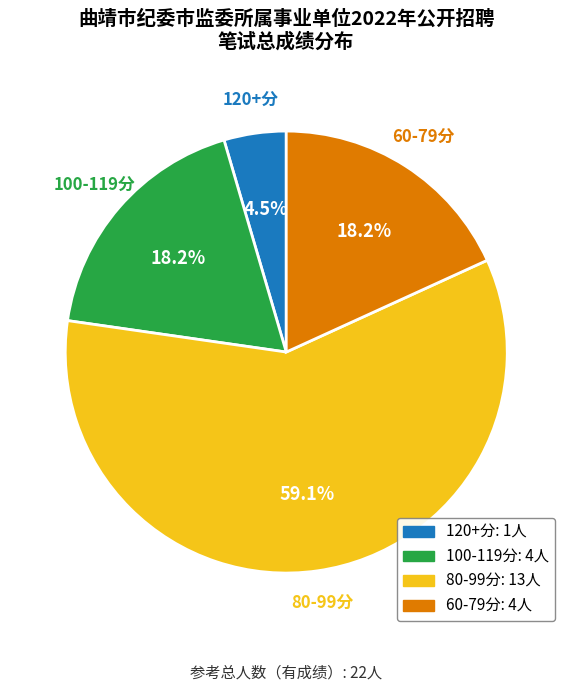

How many slices are in this pie chart?

4